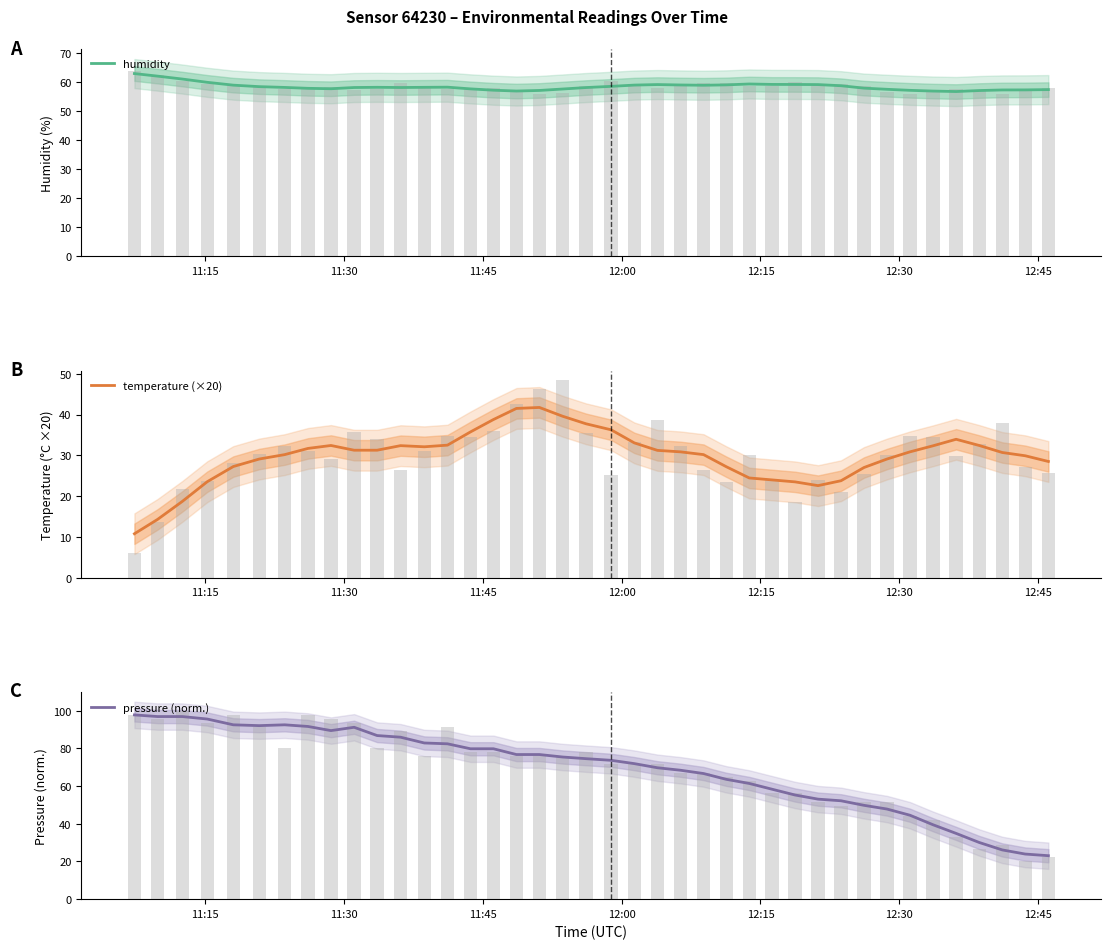

At which label does pressure (norm.) first exceed 74?

11:15